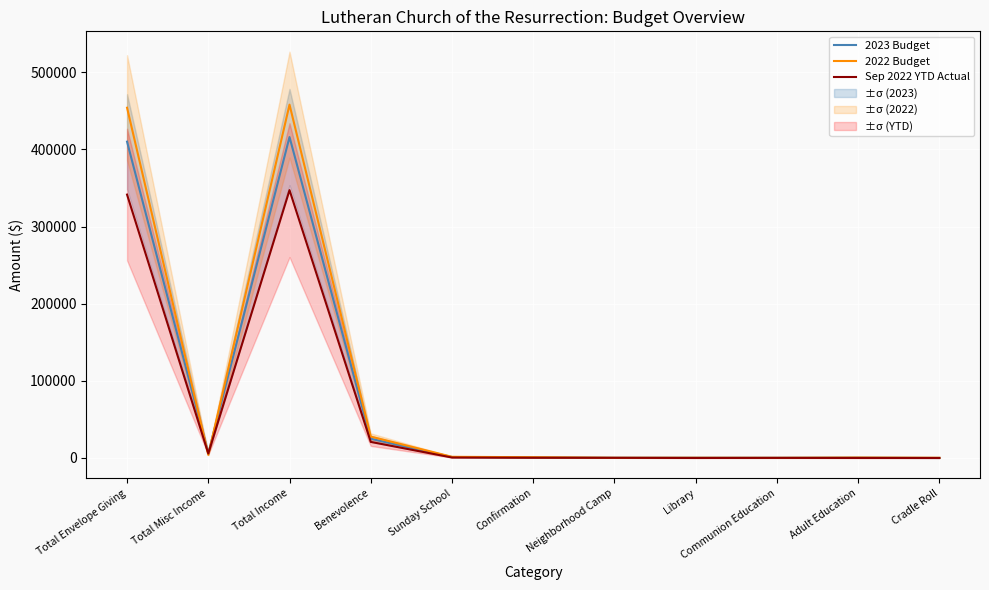

What is the difference between the 2022 Budget values at Adult Education and Cradle Roll?

300.0